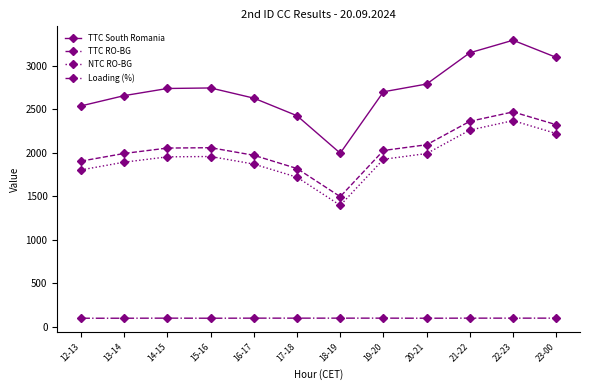

What is the minimum value shown in the chart?

99